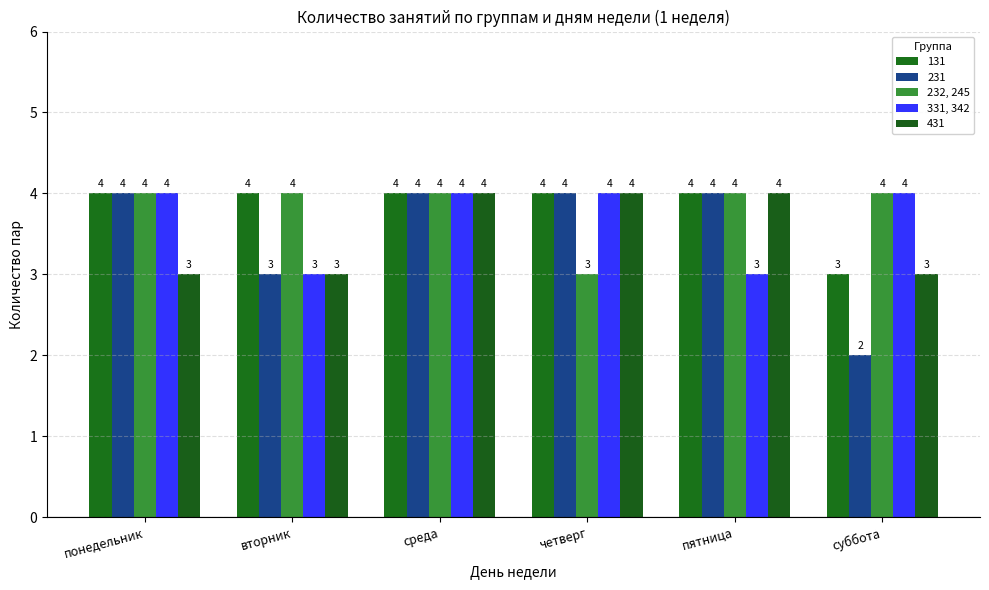

What is the sum of all 232, 245 values?

23